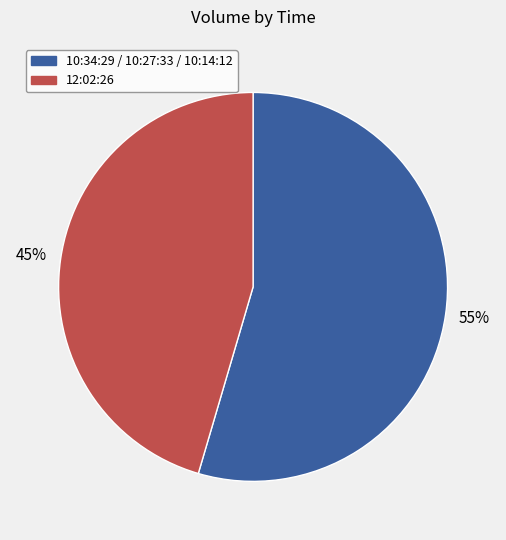

Is there any slice that represents more than half of the pie?

Yes